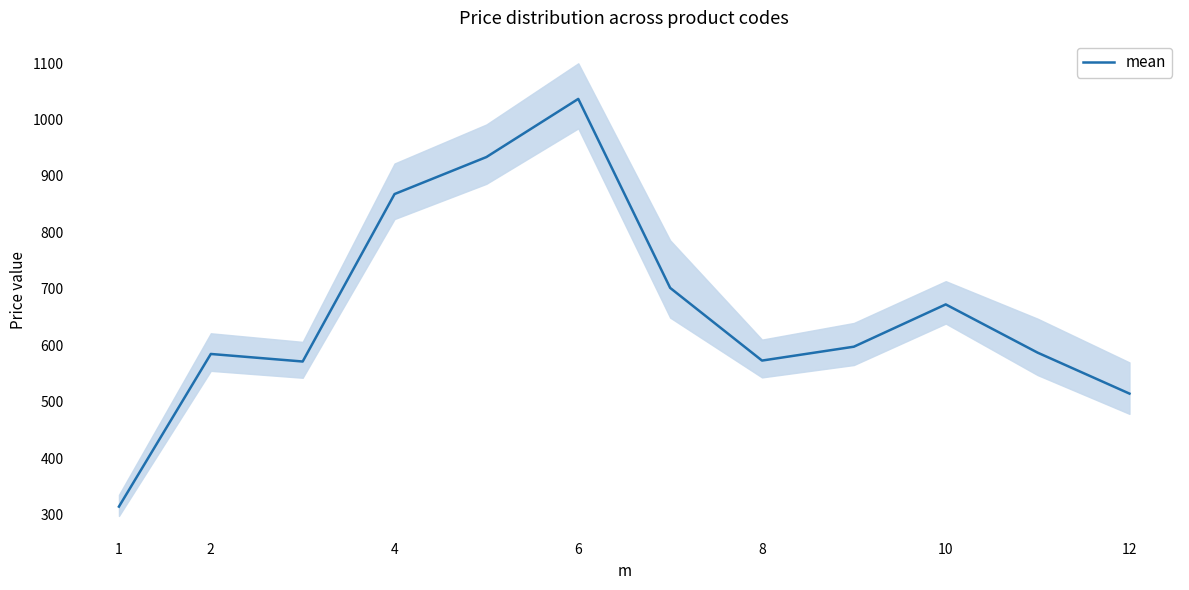

True or false: there are more than 2 points higher than both neighbors.

True